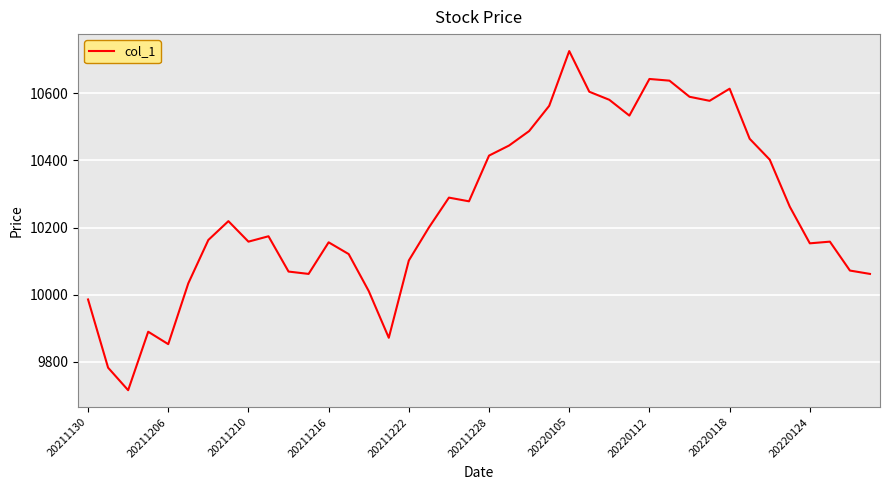

What is the maximum value shown in the chart?

10725